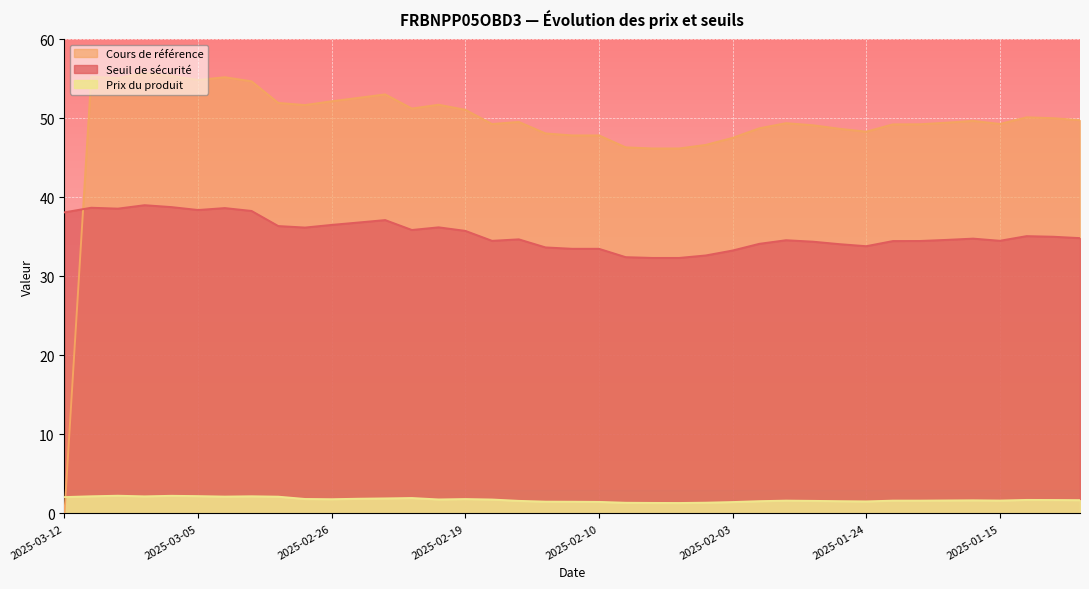

At which category does Seuil de sécurité reach its first local peak?

2025-03-11